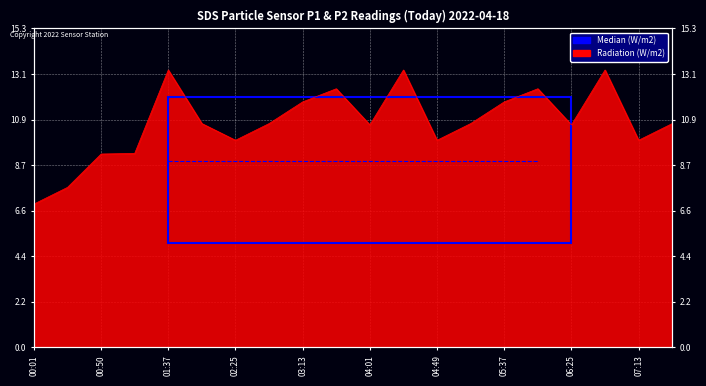

What is the label of the 16th point from the left?

06:01